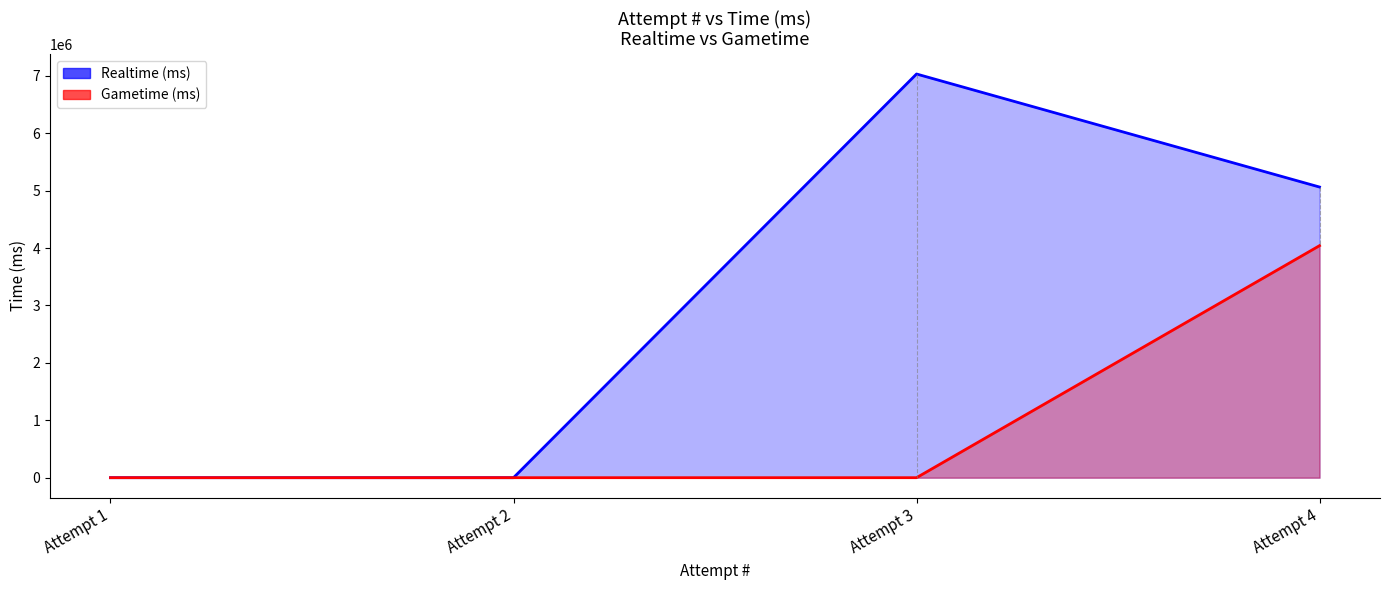

In Realtime (ms), how many points are higher than both neighbors (excluding endpoints)?

1